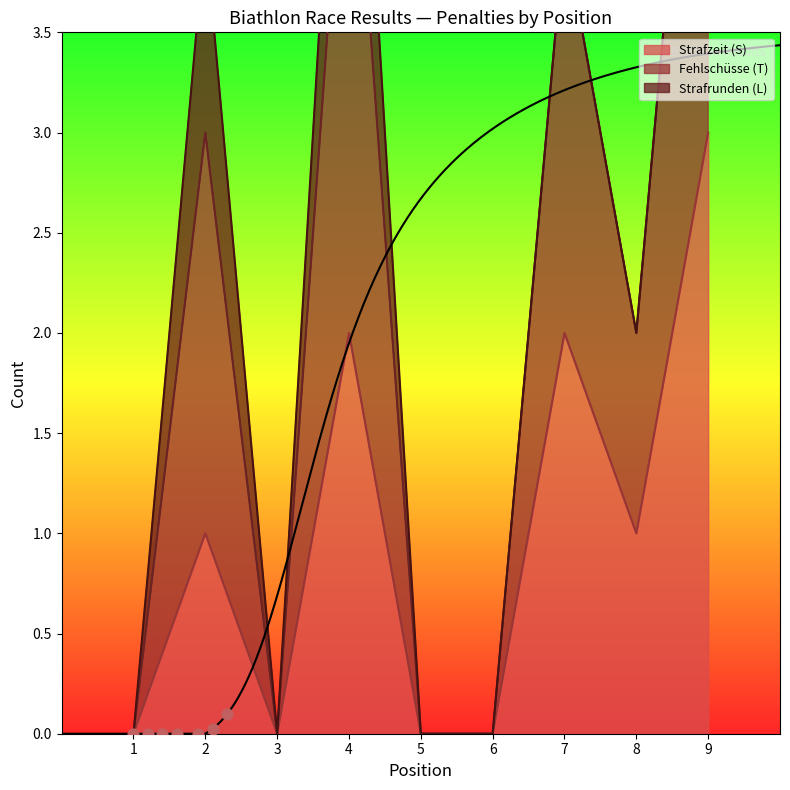

Which series reaches the minimum Y coordinate?

Strafzeit (S)